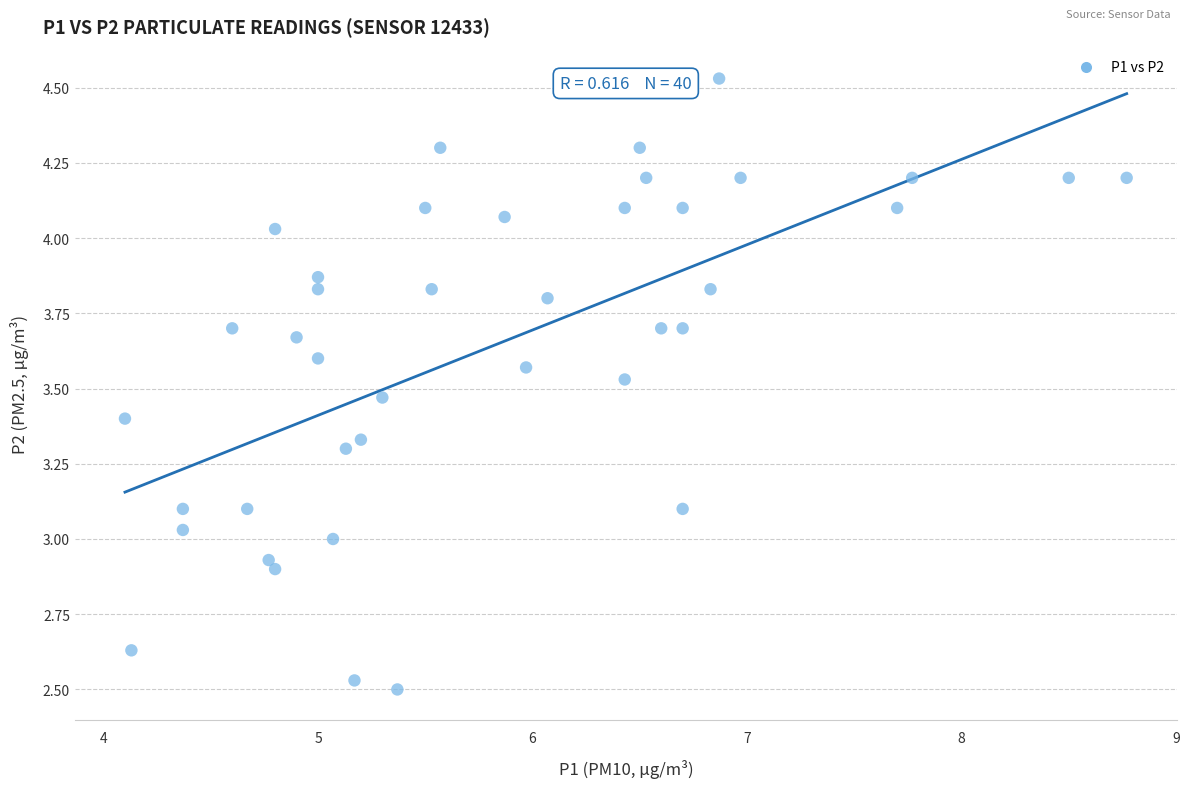

What is the range of Y values (max minus min)?

2.0